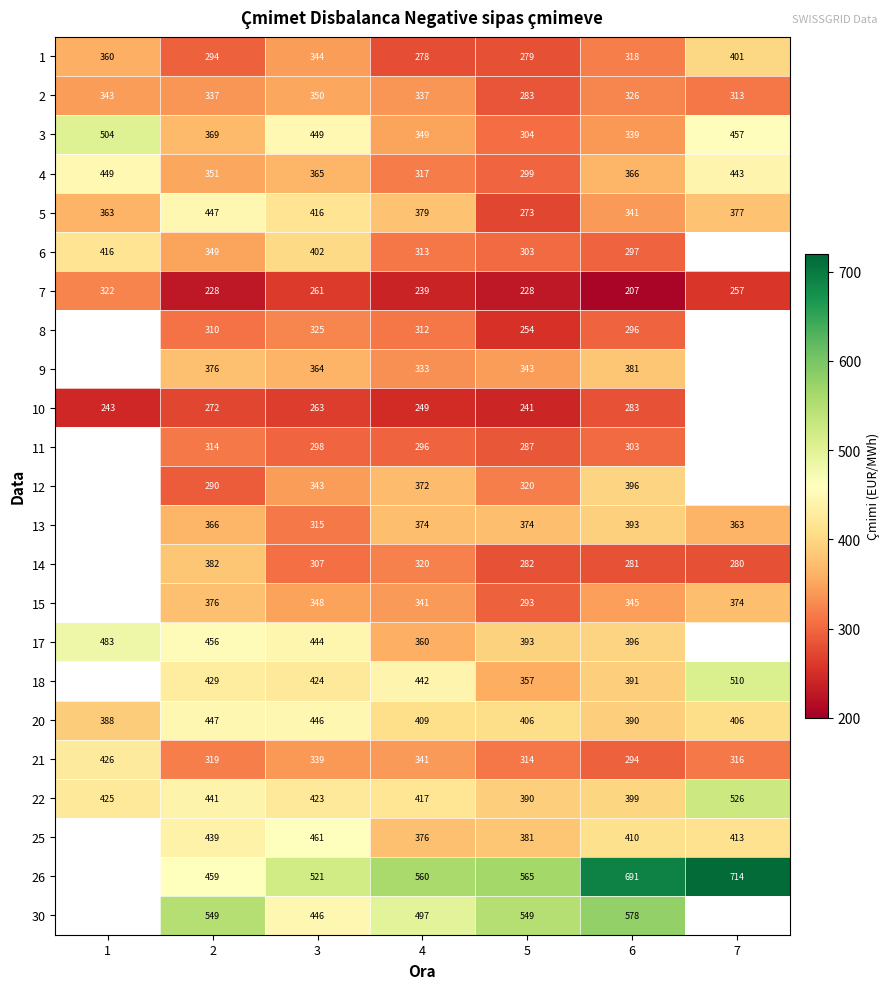

Which category has the lowest value across all series?

6